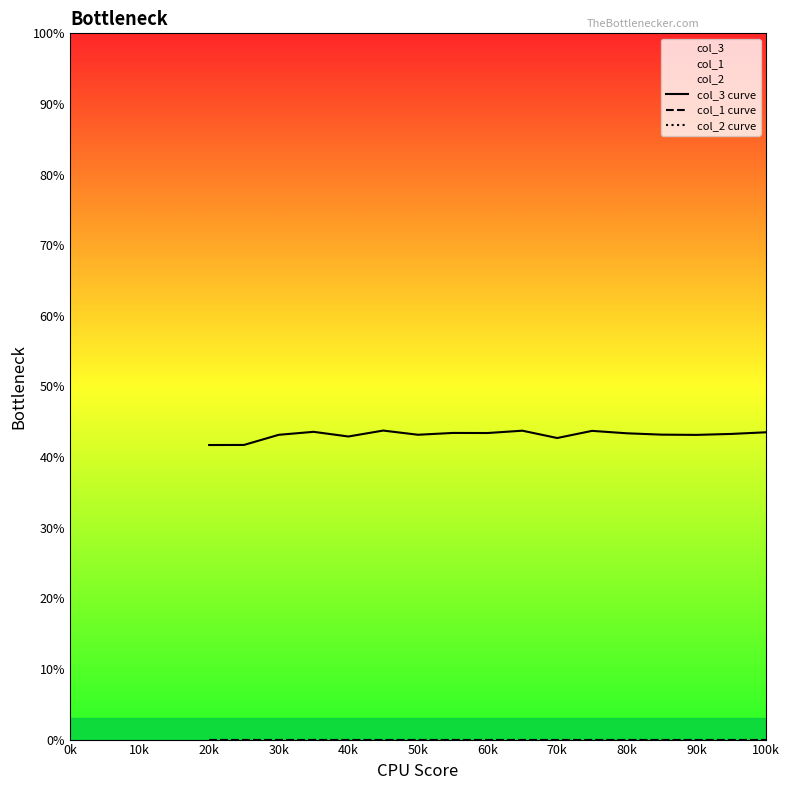

Which category has the lowest value across all series?

20k